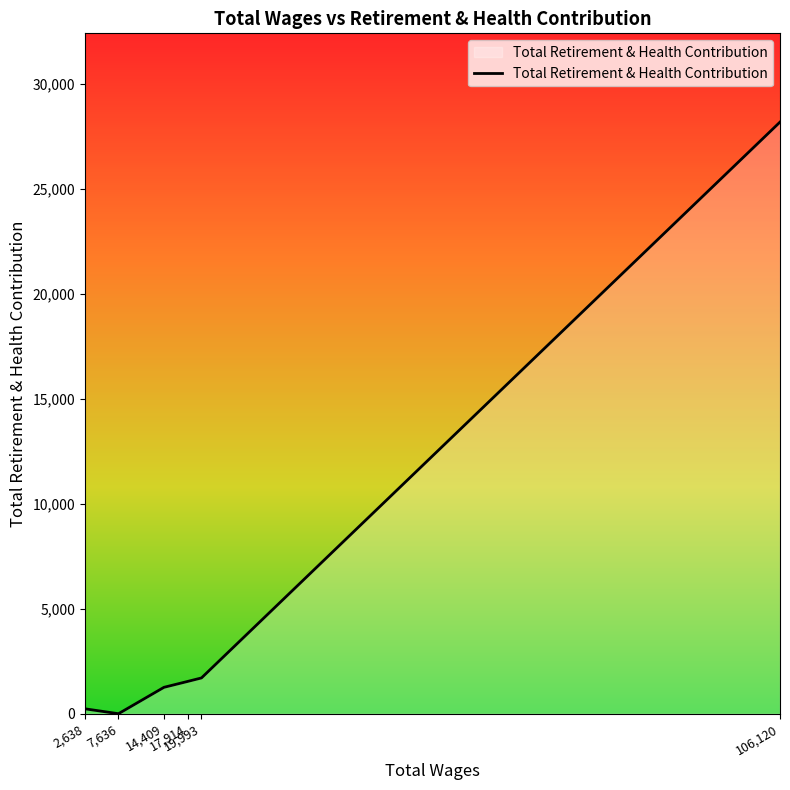

What is the difference between the second highest and minimum values?

1705